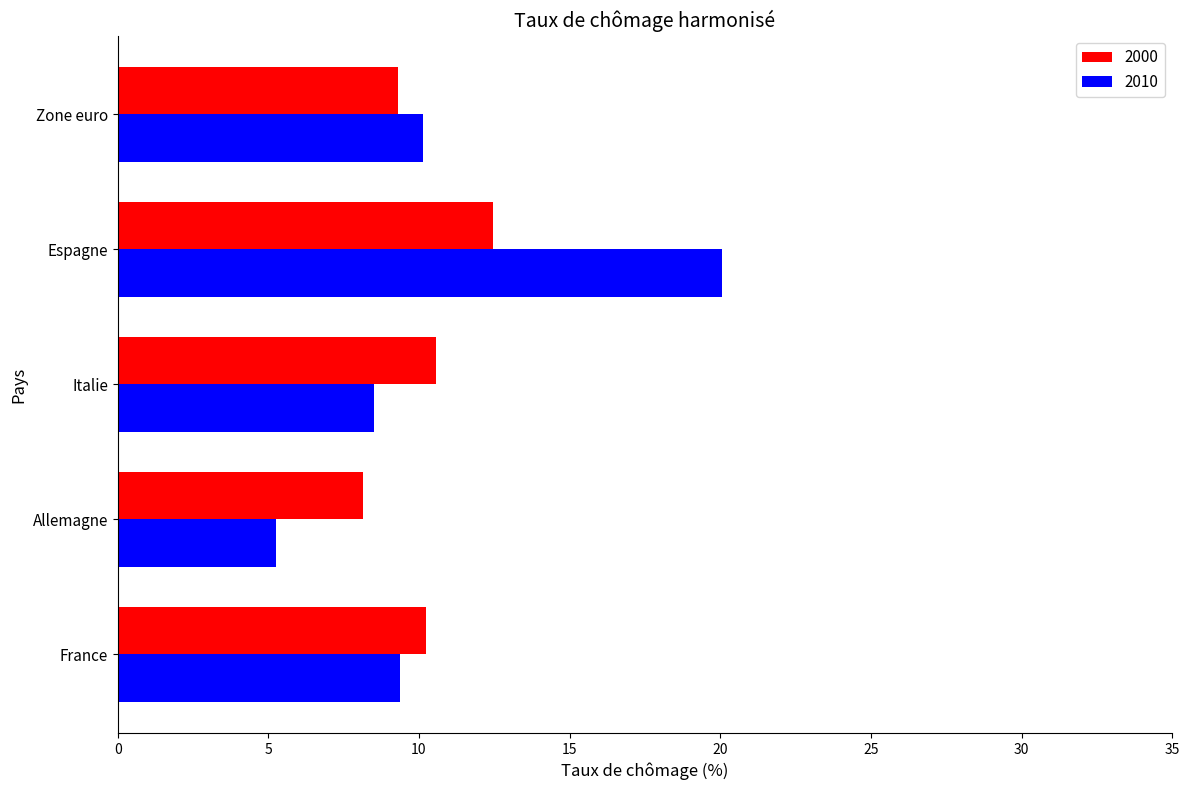

What is the average value of the 2010 series?

10.7